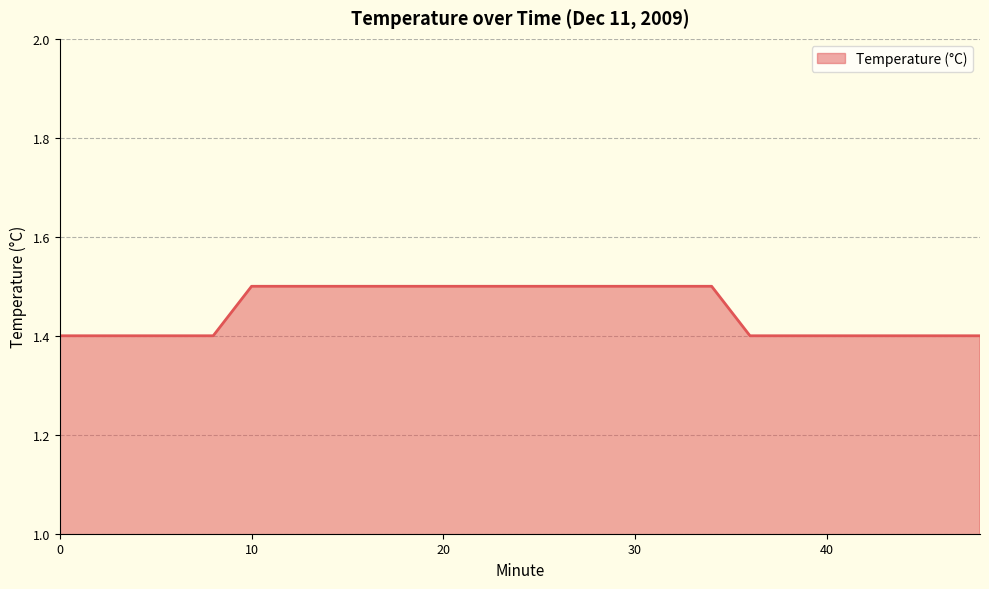

What is the greatest value displayed?

1.5